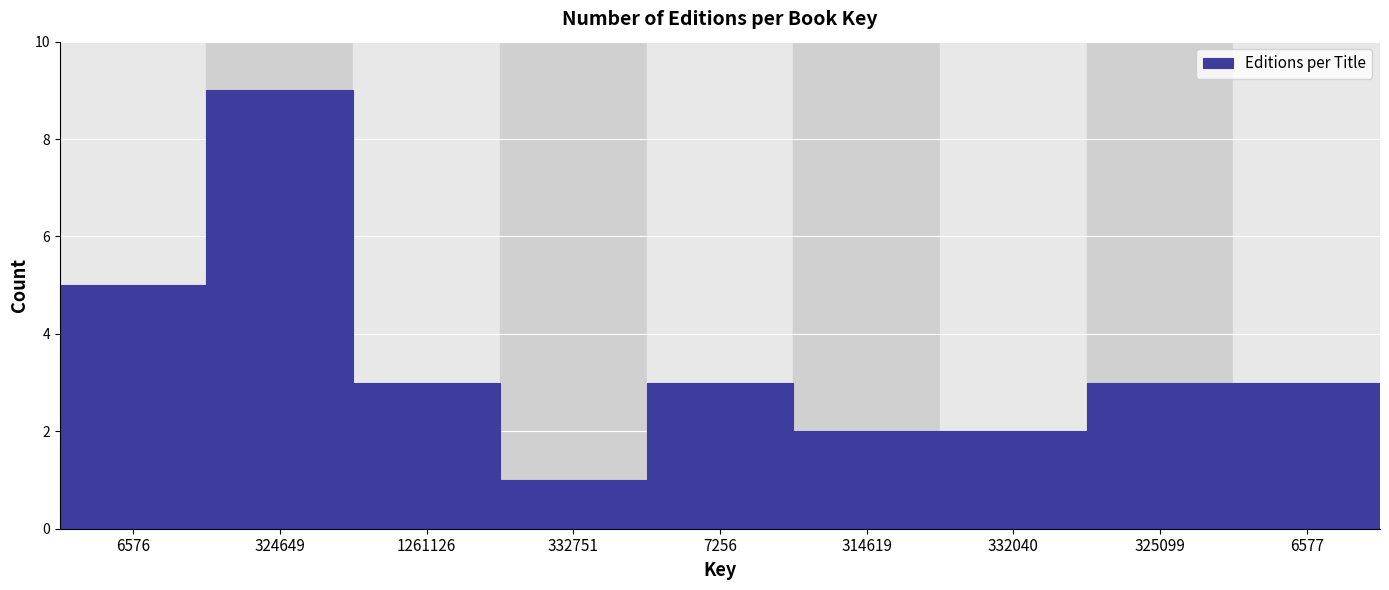

Reading left to right, transcribe all the data shown in this chart.

6576=5	324649=9	1261126=3	332751=1	7256=3	314619=2	332040=2	325099=3	6577=3